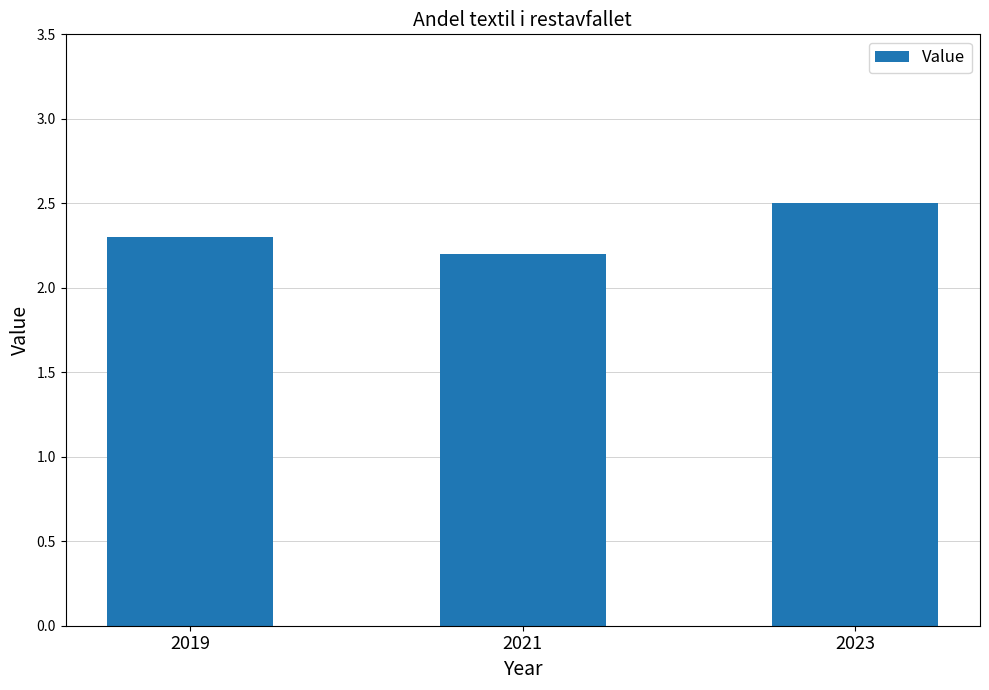

What is the value of the 1st bar from the left?

2.3